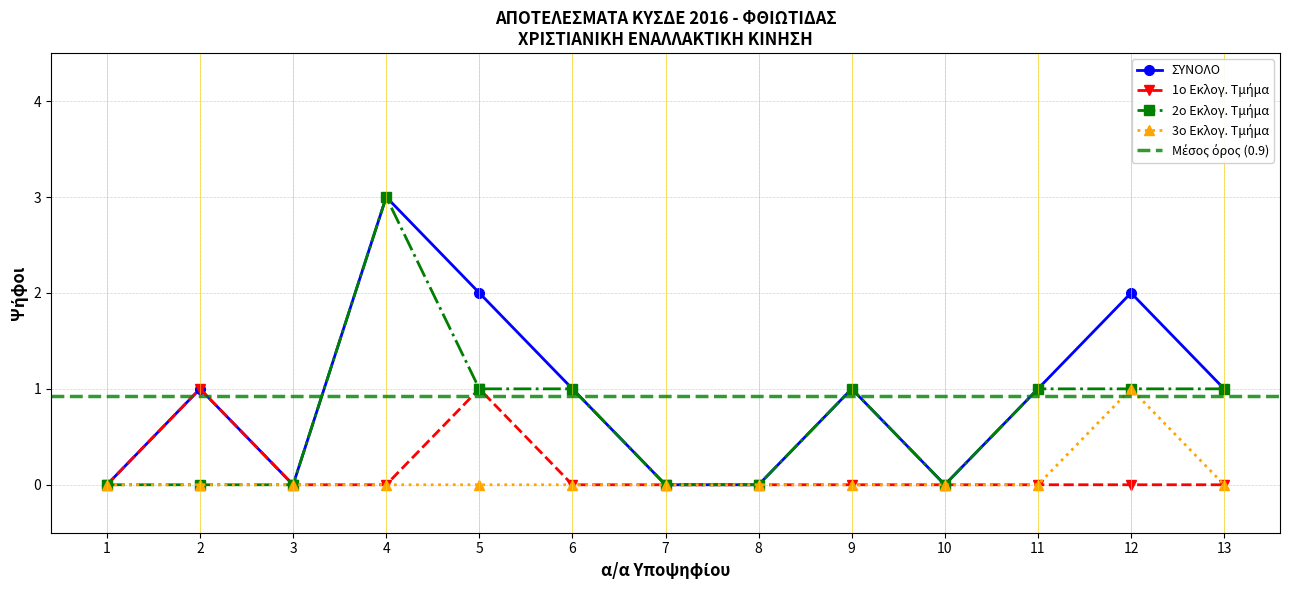

What is the difference between the highest and lowest values at 11?

1